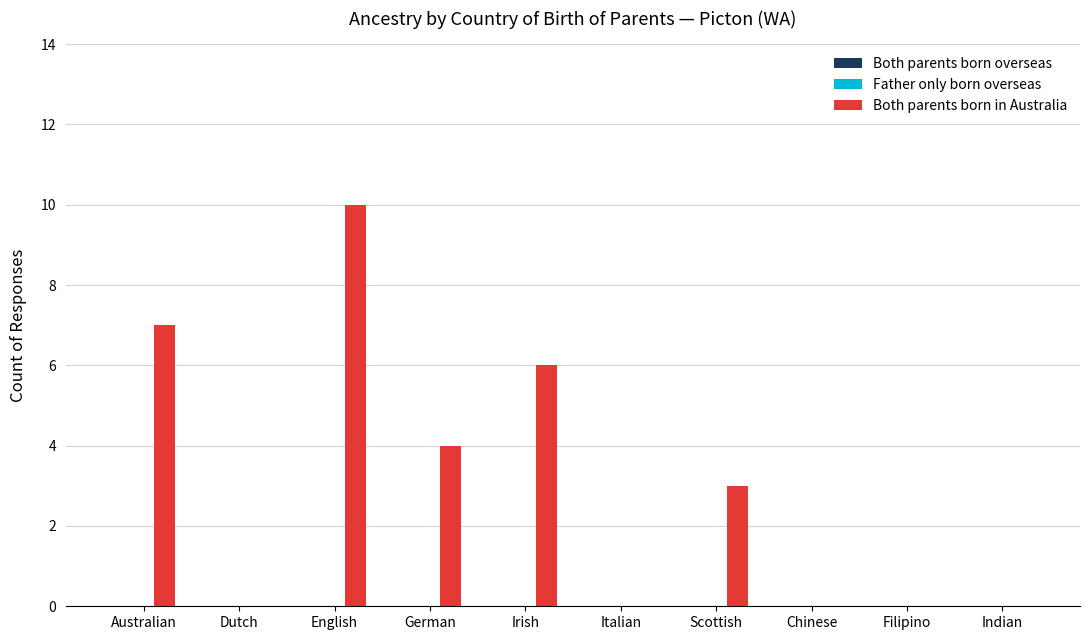

Does the chart contain stacked bars?

No